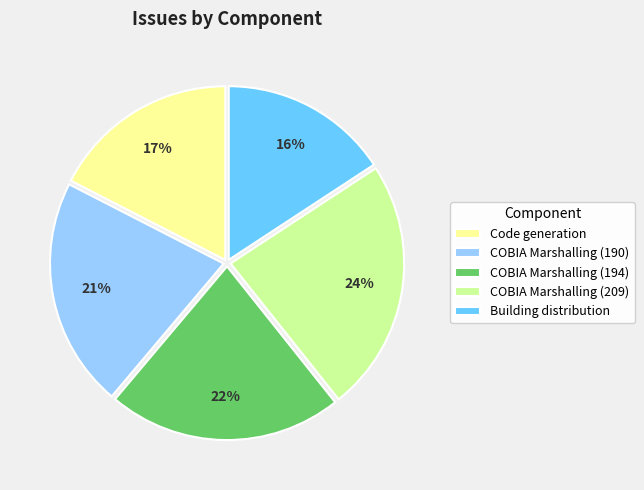

How many segments does this pie chart have?

5